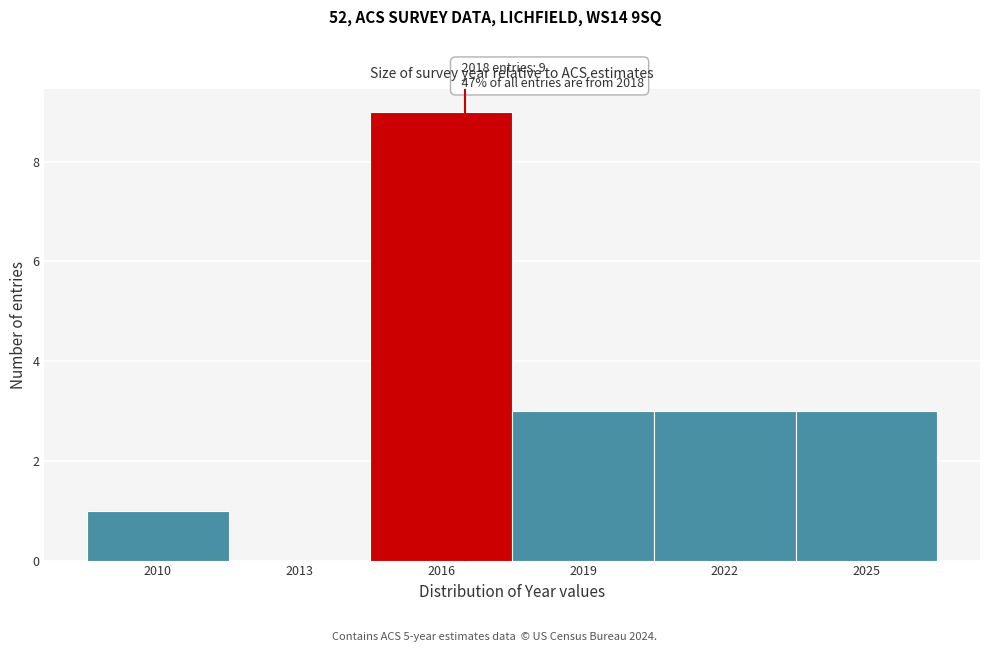

Reading left to right, list all the values displayed in this chart.

2010=1	2013=0	2016=9	2019=3	2022=3	2025=3